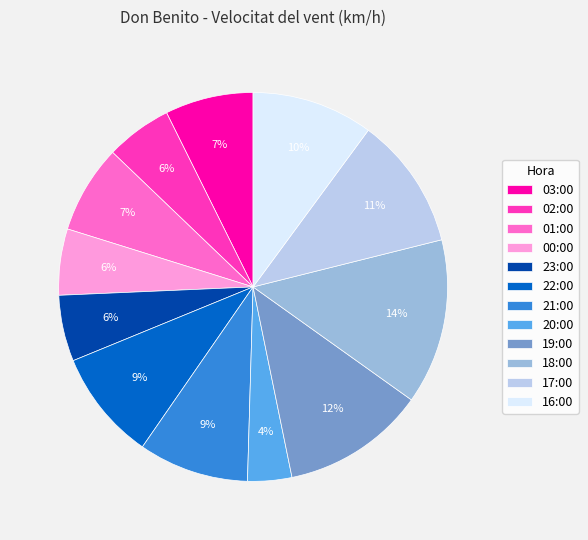

Is it true that 17:00 is 11% of the pie?

True